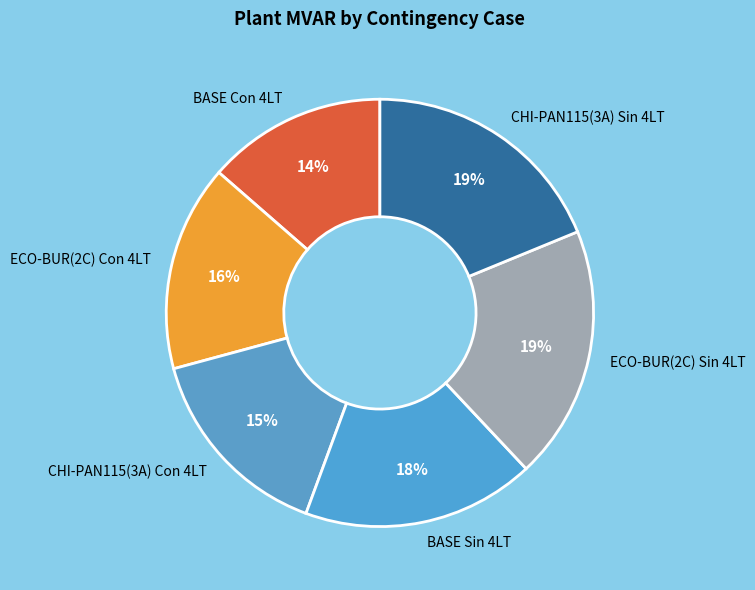

How many segments does this pie chart have?

6